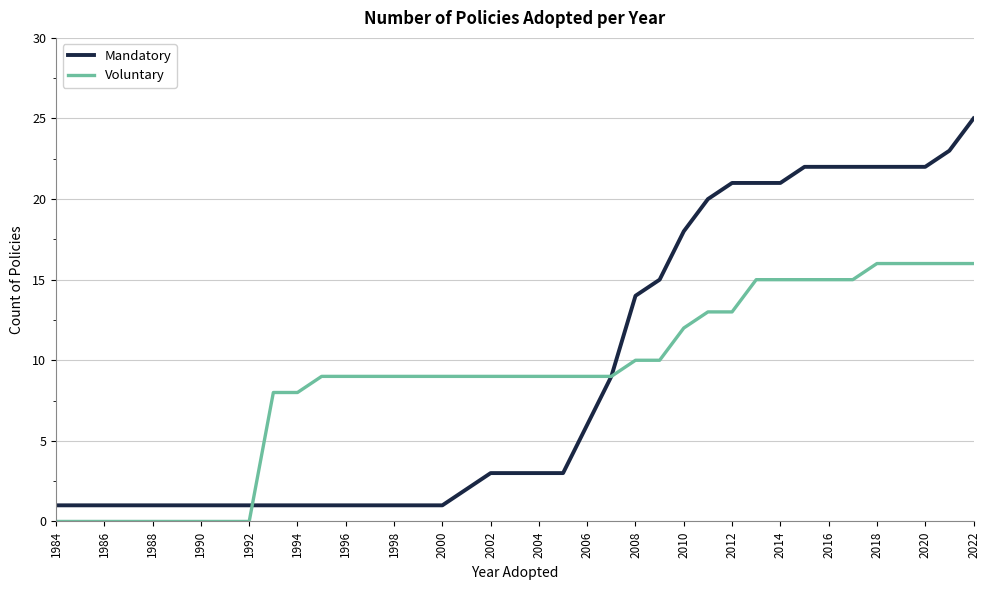

What is the greatest value displayed?

25